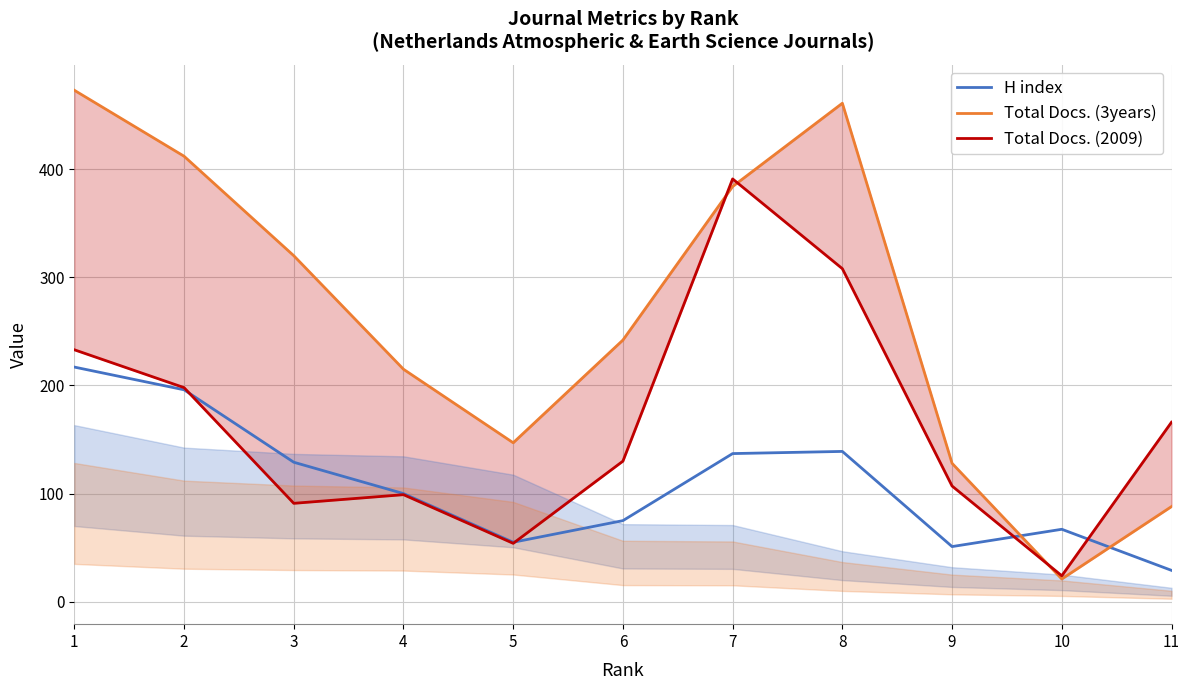

In H index, how many points are lower than both neighbors (excluding endpoints)?

2